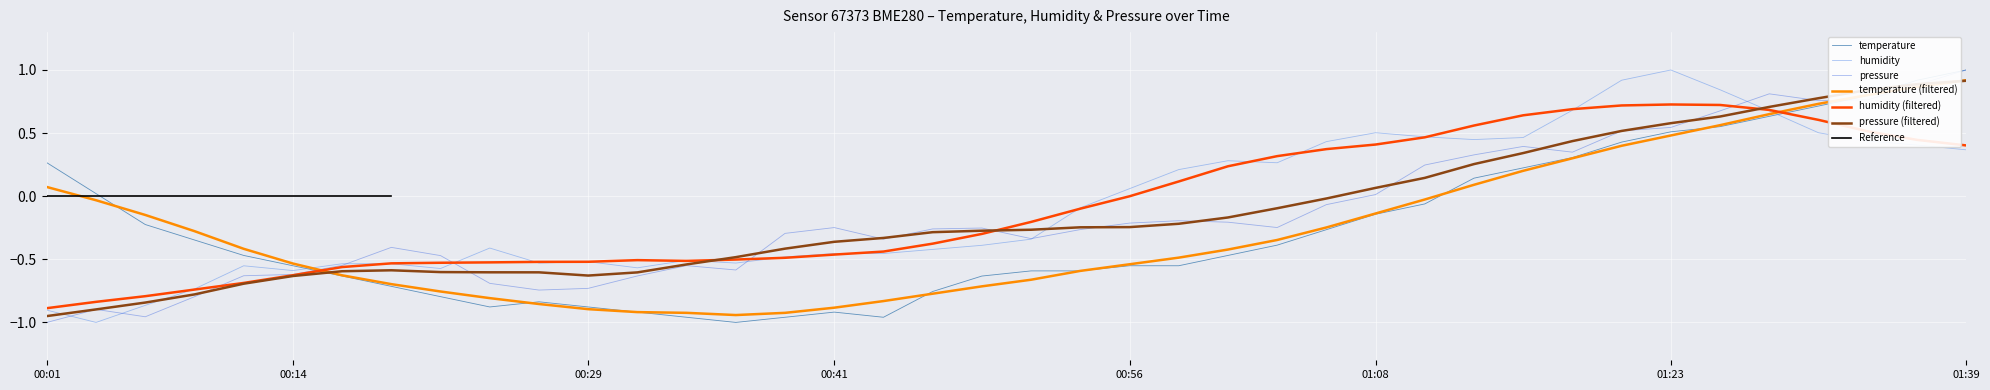

At which label does humidity first exceed 0?

00:56